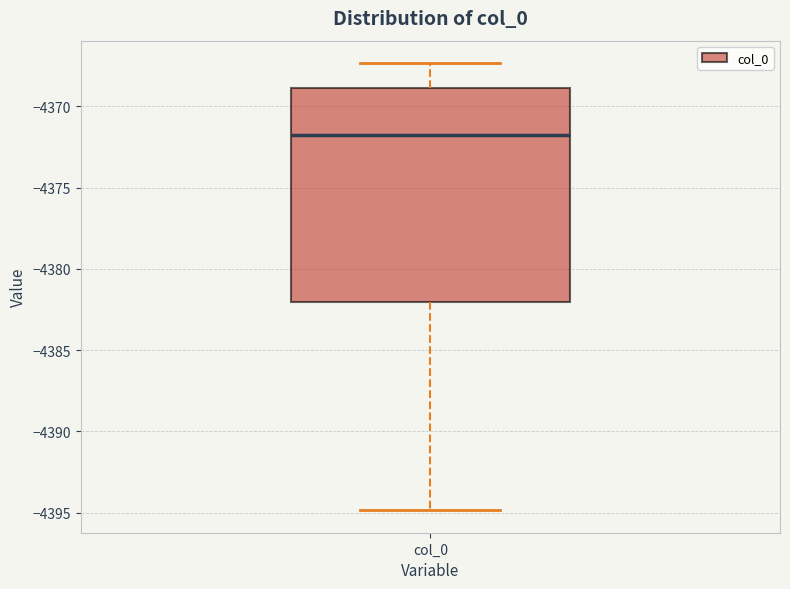

Transcribe this box plot: give where the median line is, the range the box spans, and where the two whiskers end, as read against the y-axis. The values are not printed on the chart, so give them approximately, as read against the axis.

median -4371.5, box -4382.0 to -4369.0, whiskers -4395.0 to -4367.5